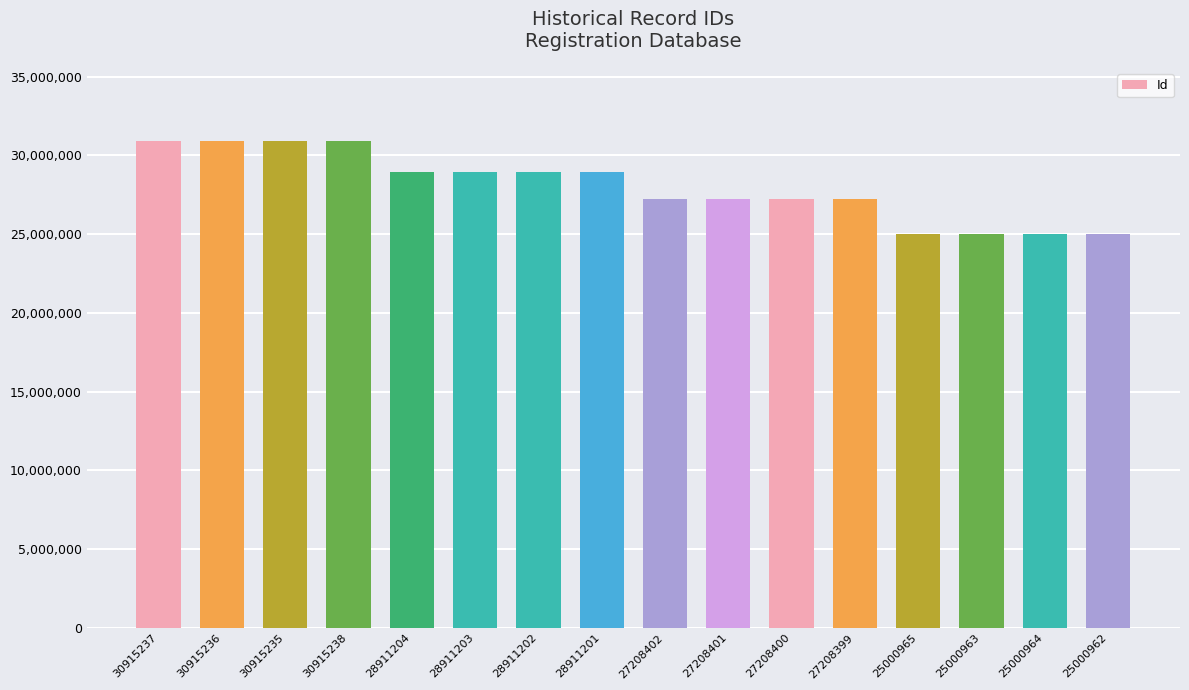

What is the label of the 4th bar from the right?

25000965